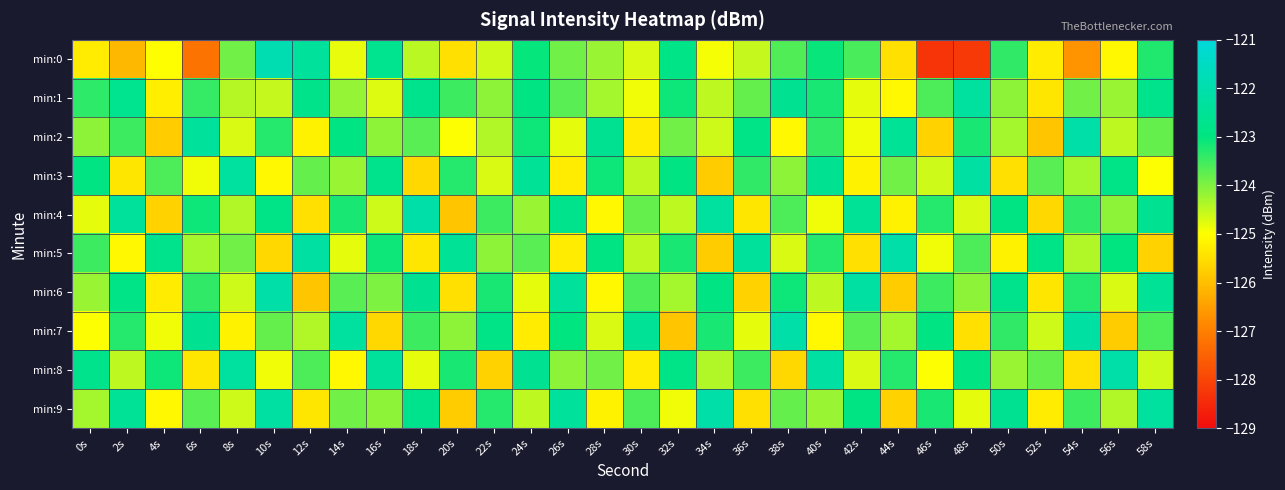

At which category is the sum across all series the highest?

58s